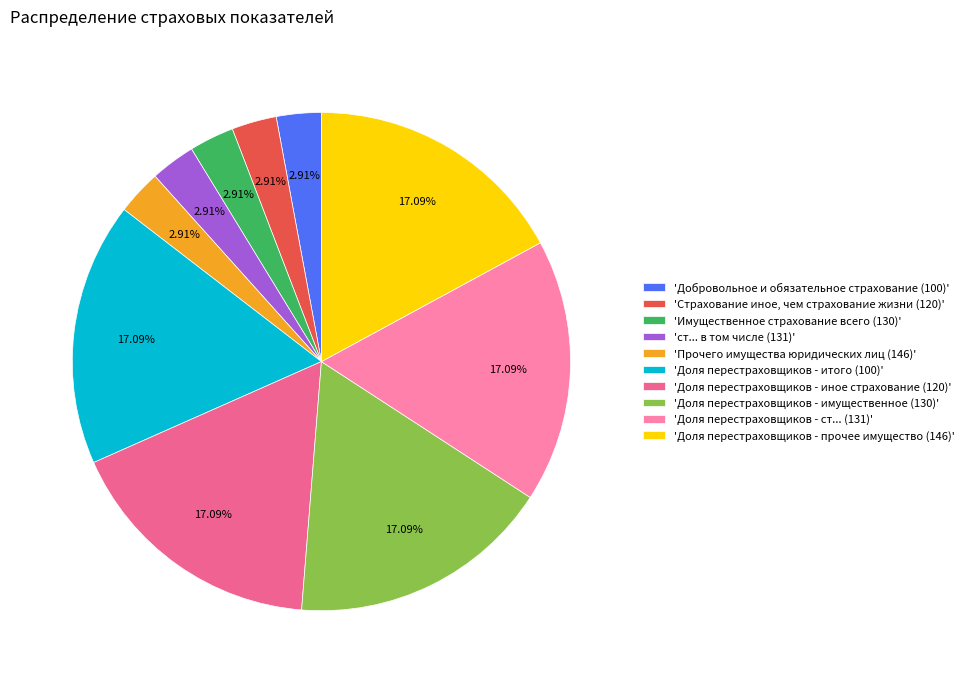

Combined, do 'Имущественное страхование всего (130)' and 'Добровольное и обязательное страхование (100)' account for over 50%?

No